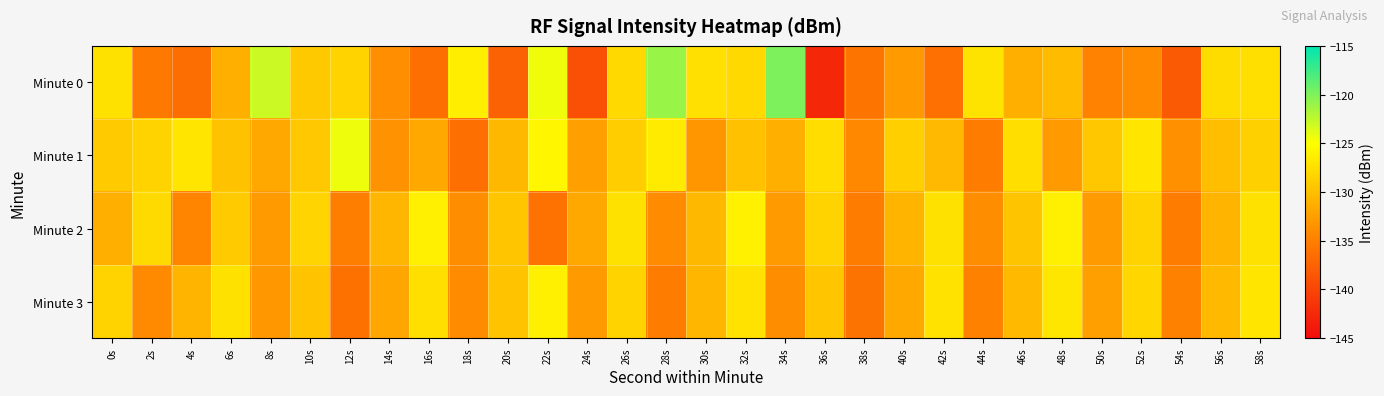

Between 14s and 28s, which is larger?

28s